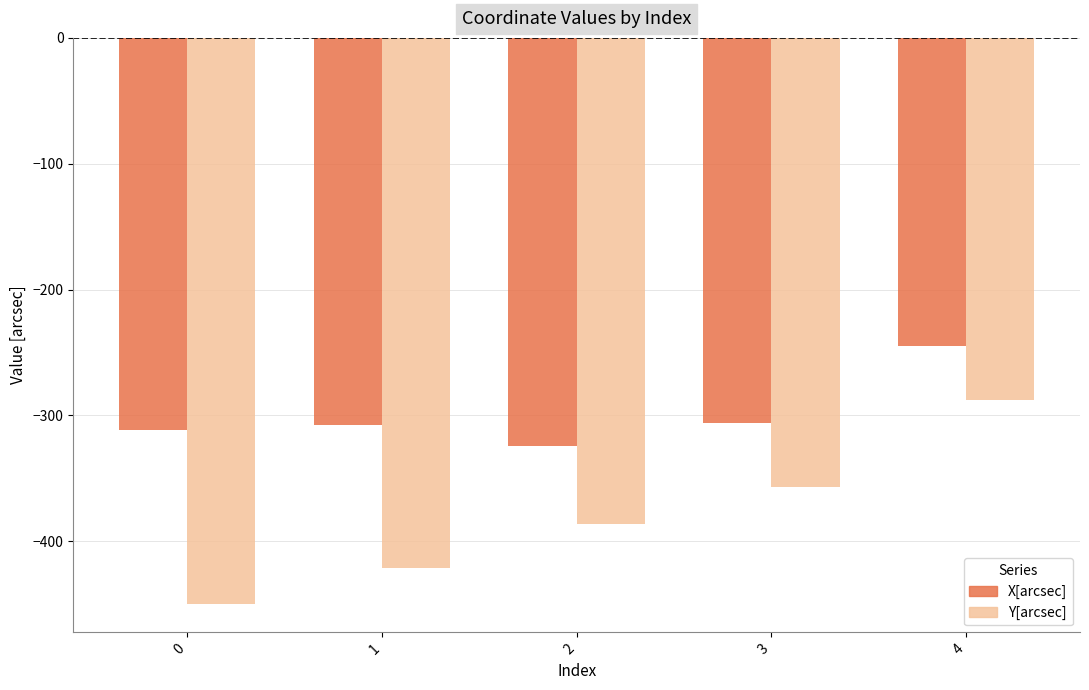

What is the maximum value shown in the chart?

-244.8